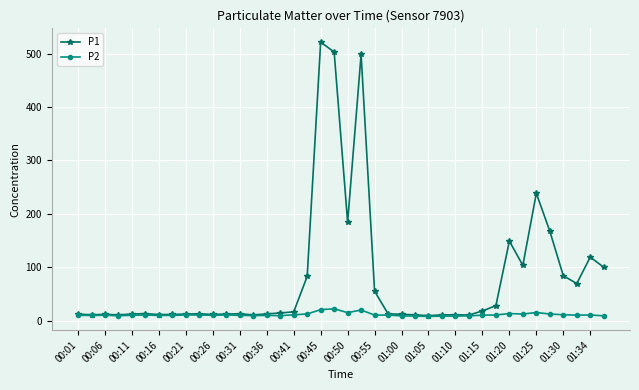

What is the greatest value displayed?

521.7